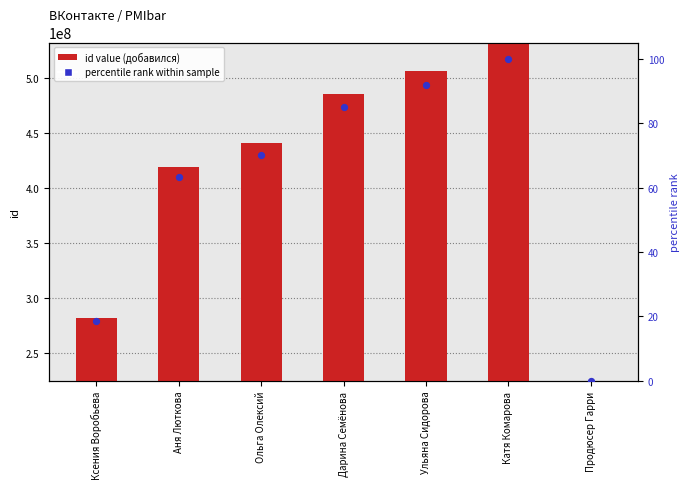

Which series reaches the maximum Y coordinate?

id value